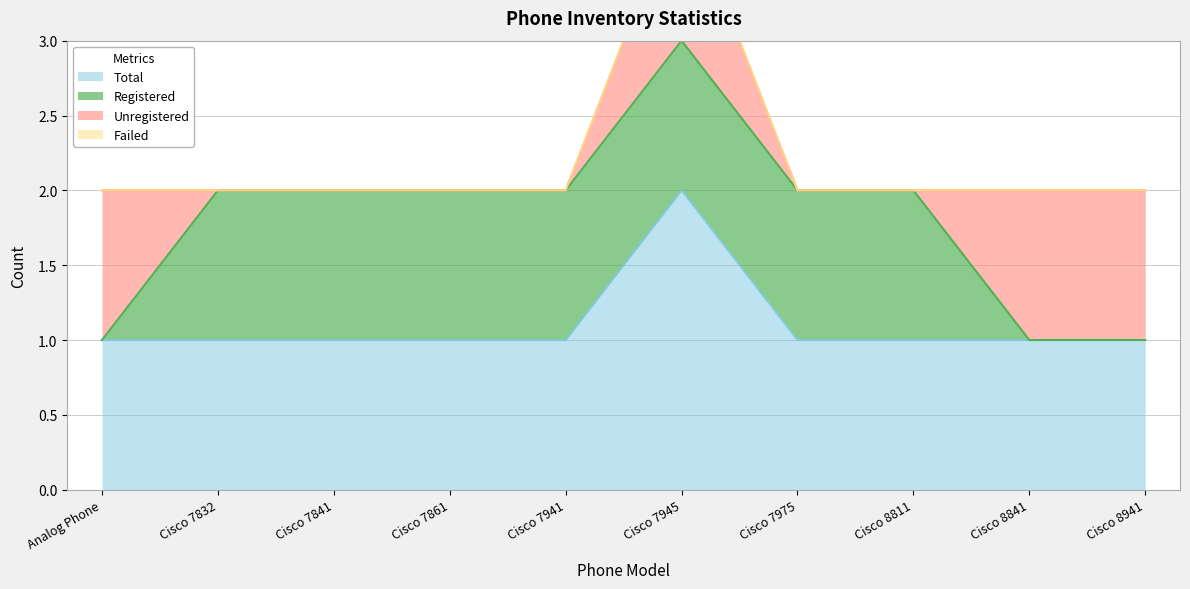

What is the spread (max minus min) of values at Cisco 7832?

1